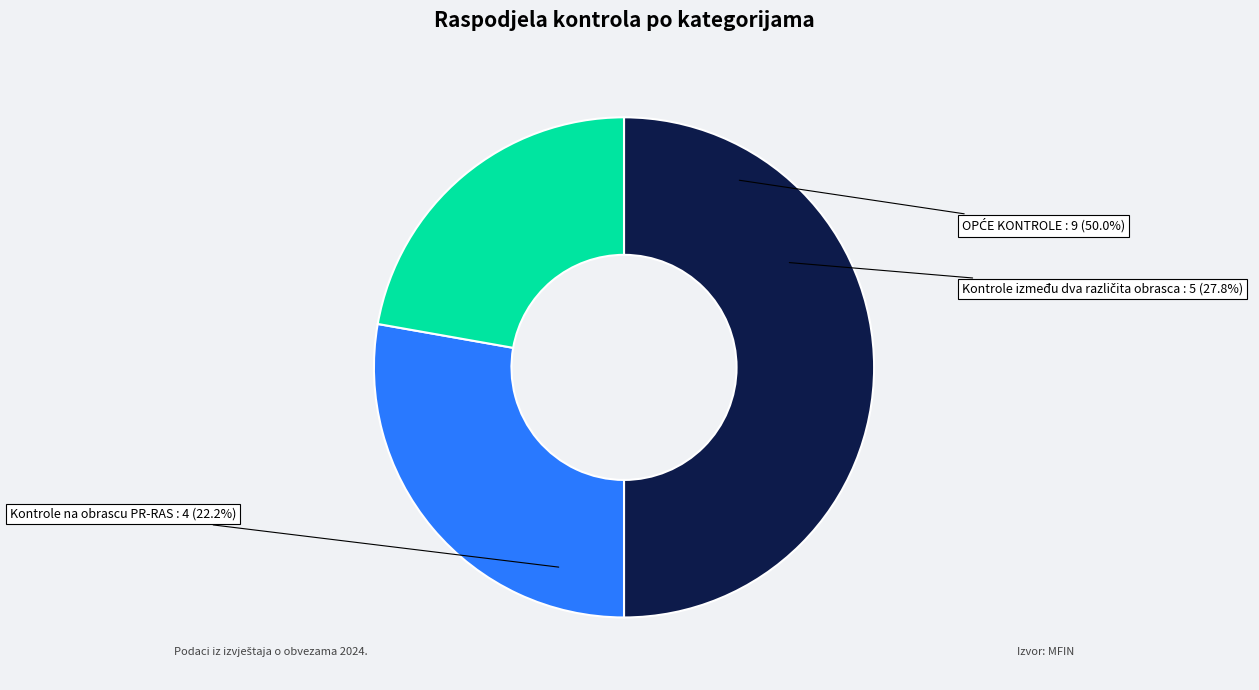

What percentage do OPĆE KONTROLE and Kontrole na obrascu PR-RAS together represent?

72.2%